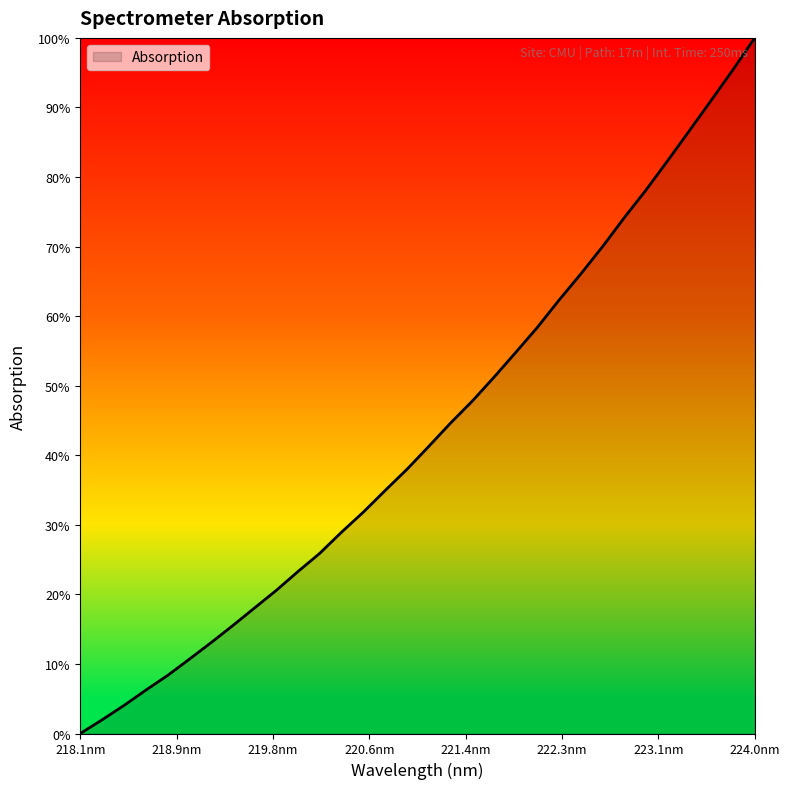

What is the maximum value shown in the chart?

100.0